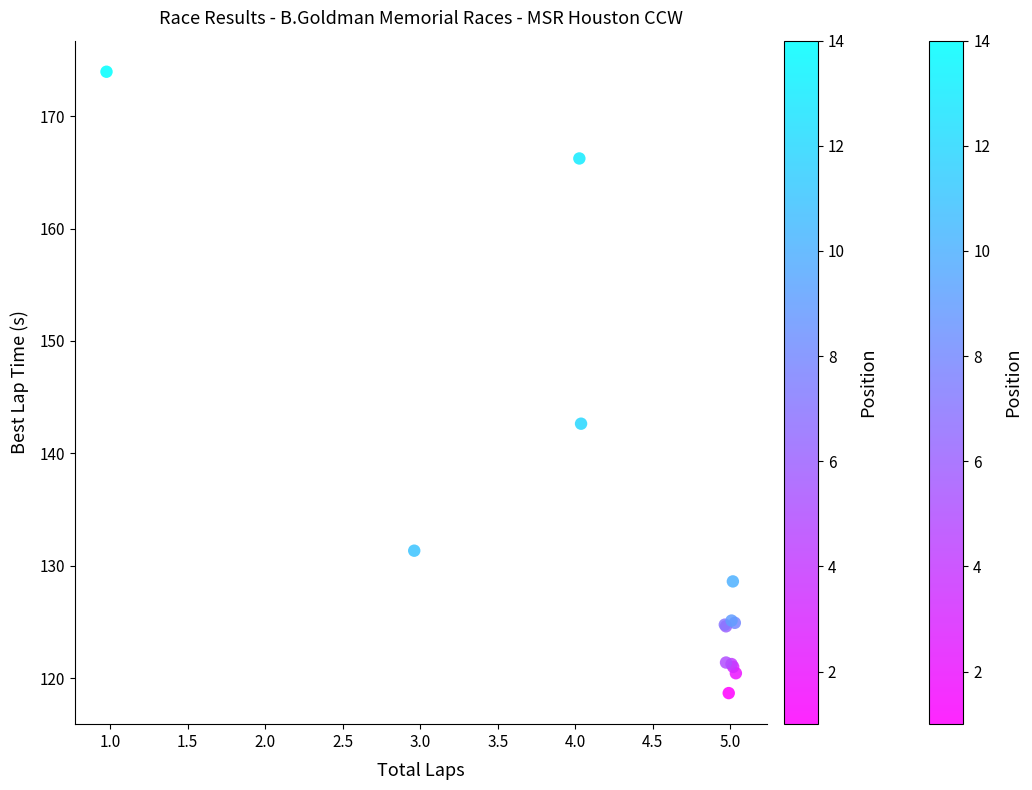

What Y value in the scatter plot is closest to 146?

142.6